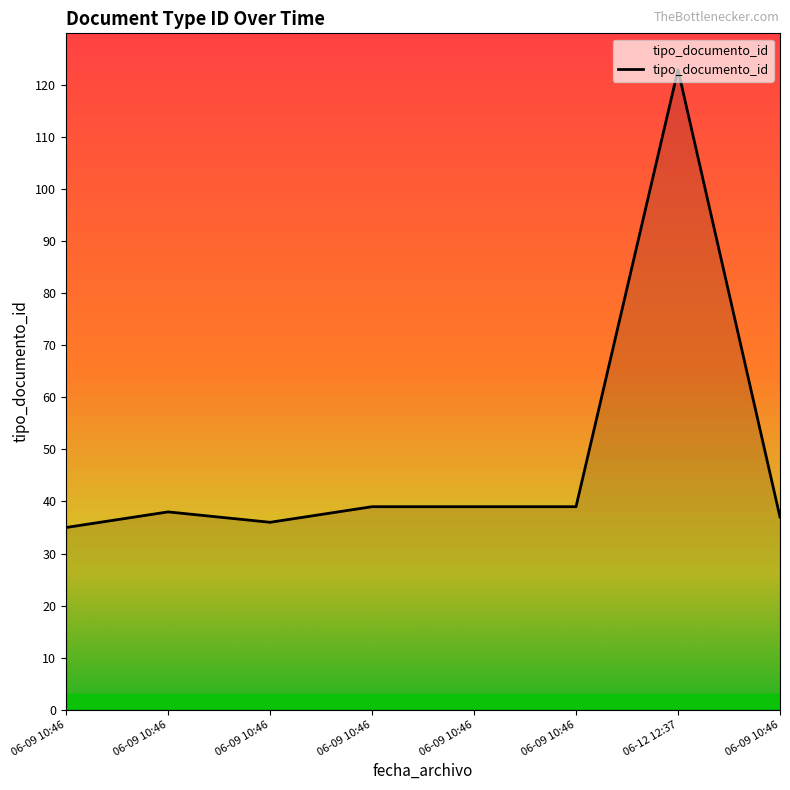

How many lines are shown in the chart?

1